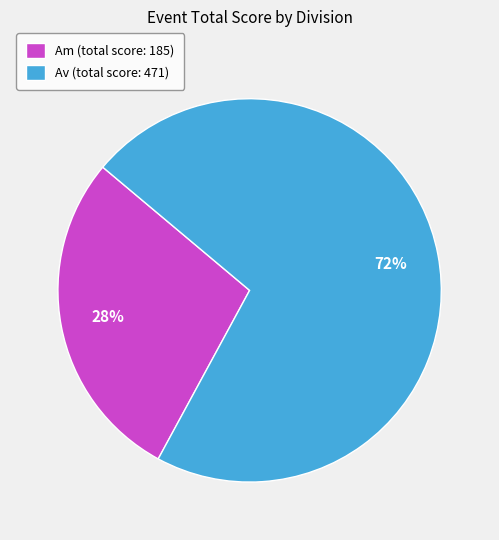

To the nearest percent, what is the difference between the largest and smallest slice percentages?

44%